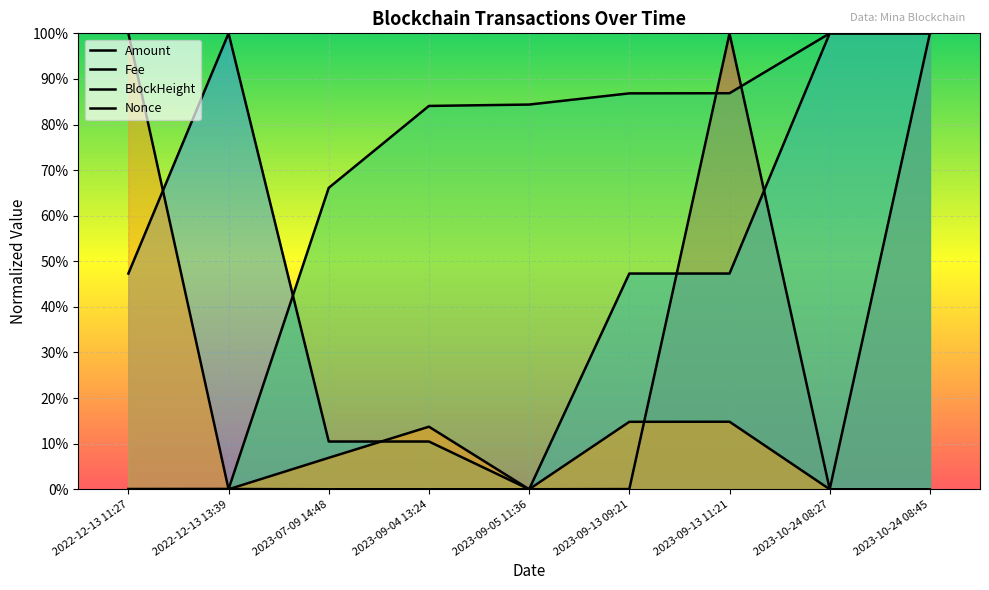

Reading left to right, list all the values displayed in this chart.

Amount: 0.0	0.0	0.0	0.0	0.0	0.0	1.0	0.0	1.0
Fee: 0.5	1.0	0.1	0.1	0.0	0.5	0.5	1.0	1.0
BlockHeight: 0.0	0.0	0.7	0.8	0.8	0.9	0.9	1.0	1.0
Nonce: 1.0	0.0	0.1	0.1	0.0	0.1	0.1	0.0	0.0